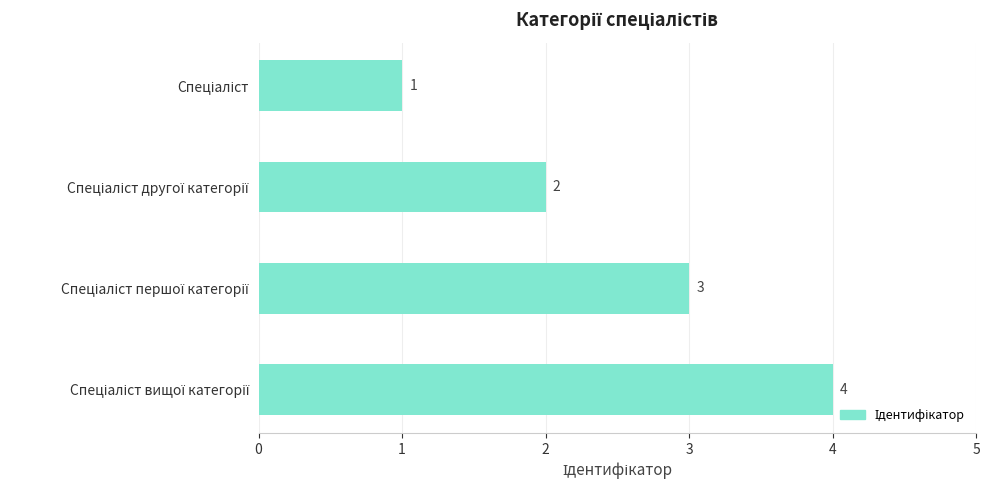

What is the difference between the maximum and minimum values?

3